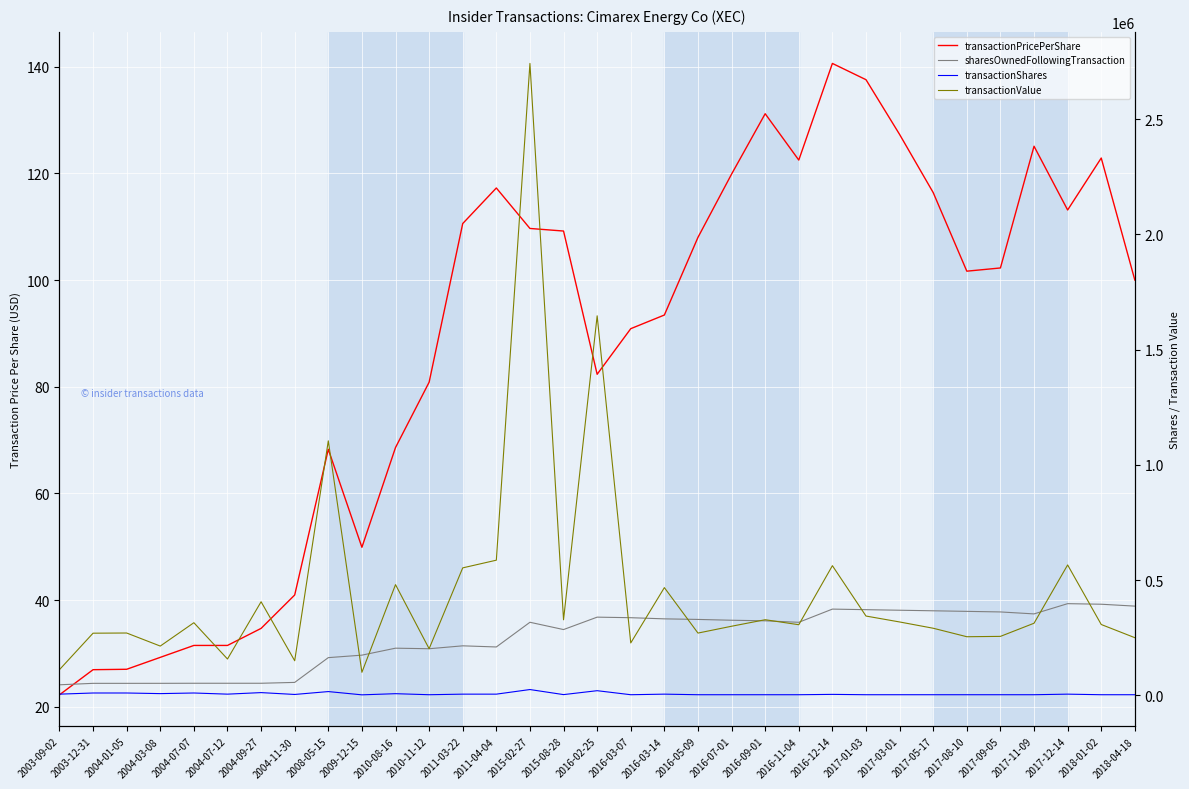

Which series has the widest spread of values?

transactionValue